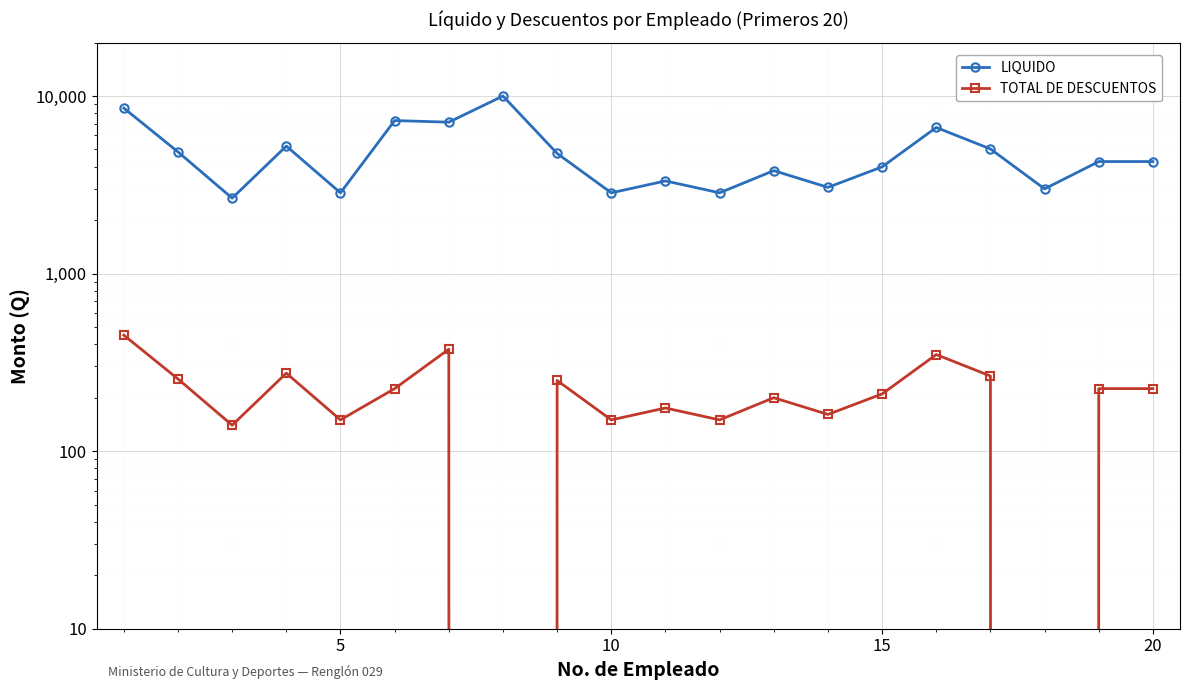

How many lines are shown in the chart?

2